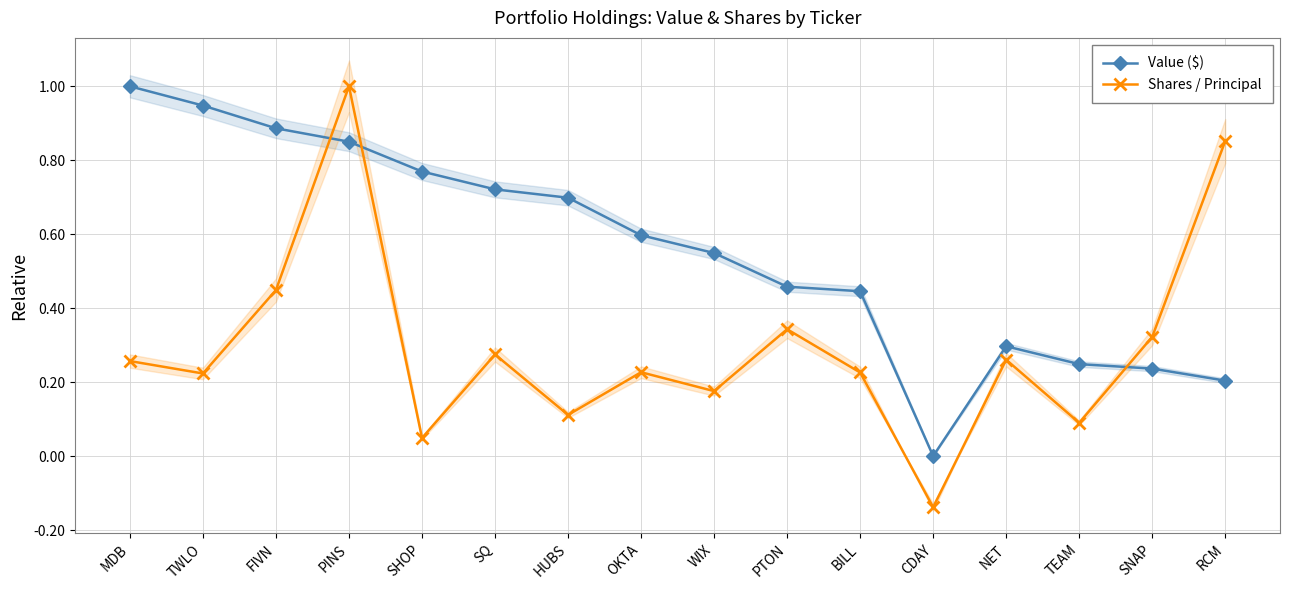

What is the label of the 8th point from the right?

WIX